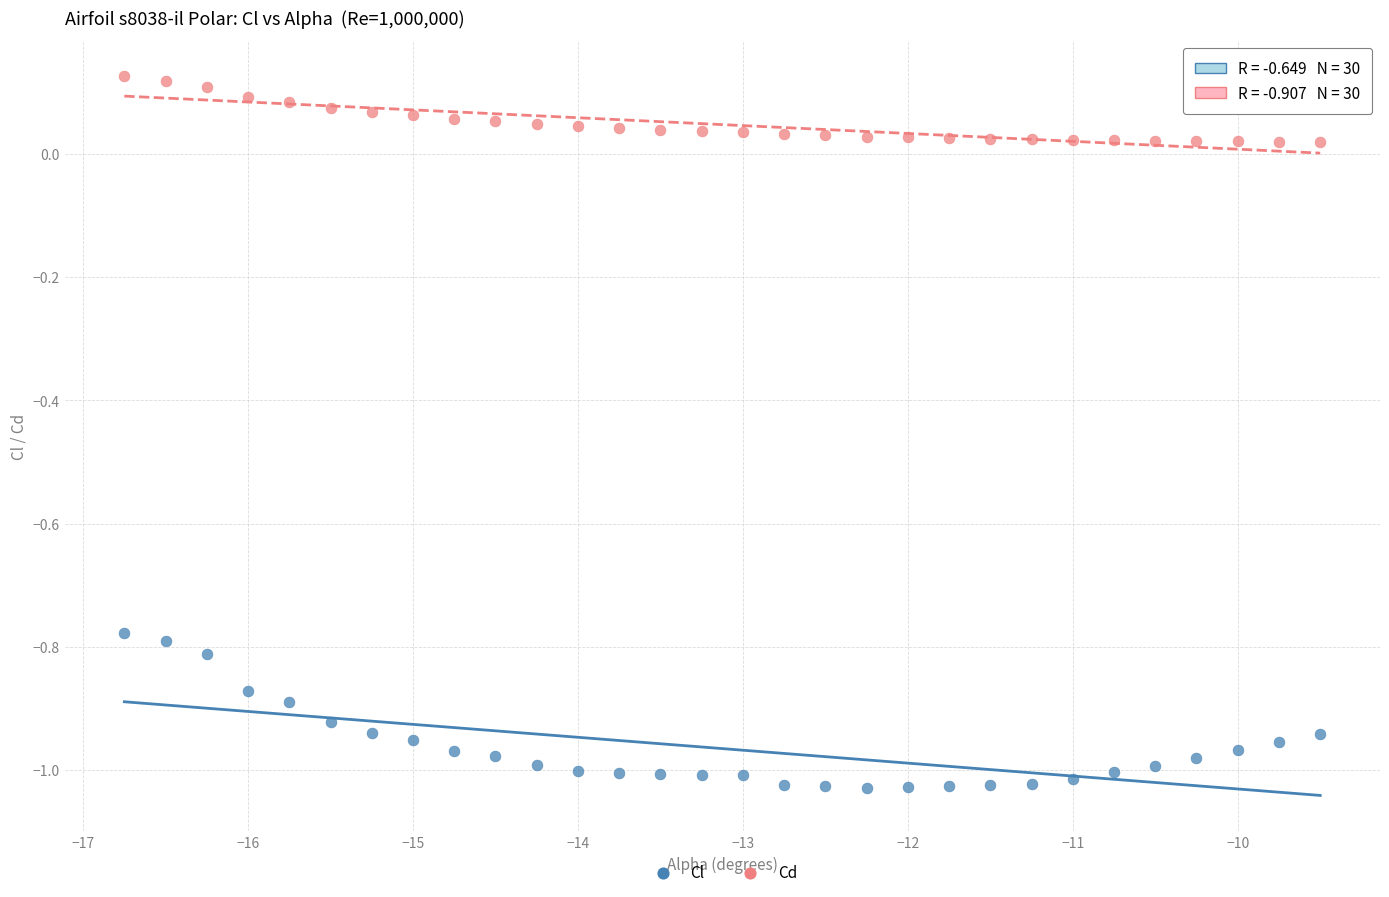

Across all data points, what is the range of Y values (max minus min)?

1.2